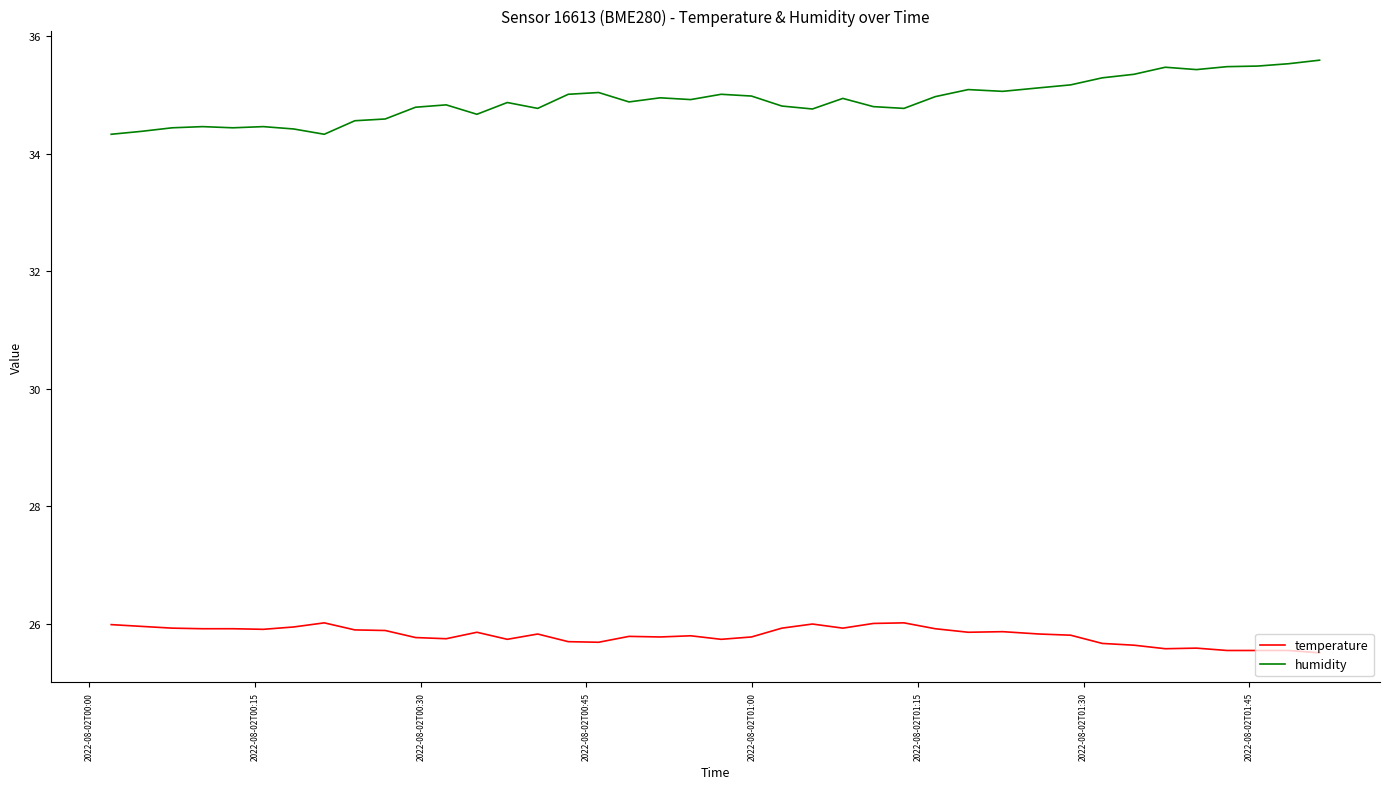

What is the difference between the maximum and minimum values in the humidity series?

1.3